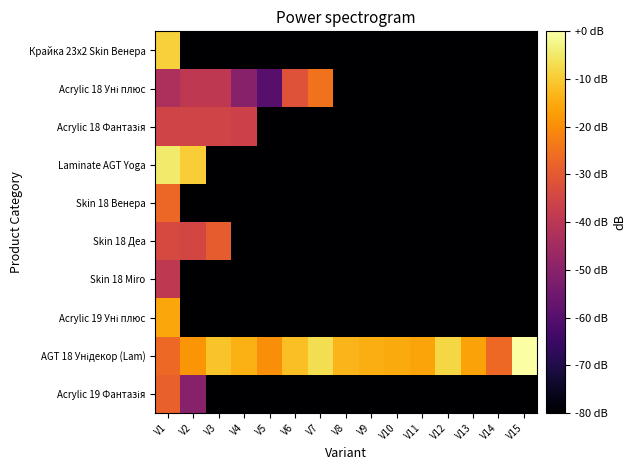

Between V6 and V15, which is larger?

V6